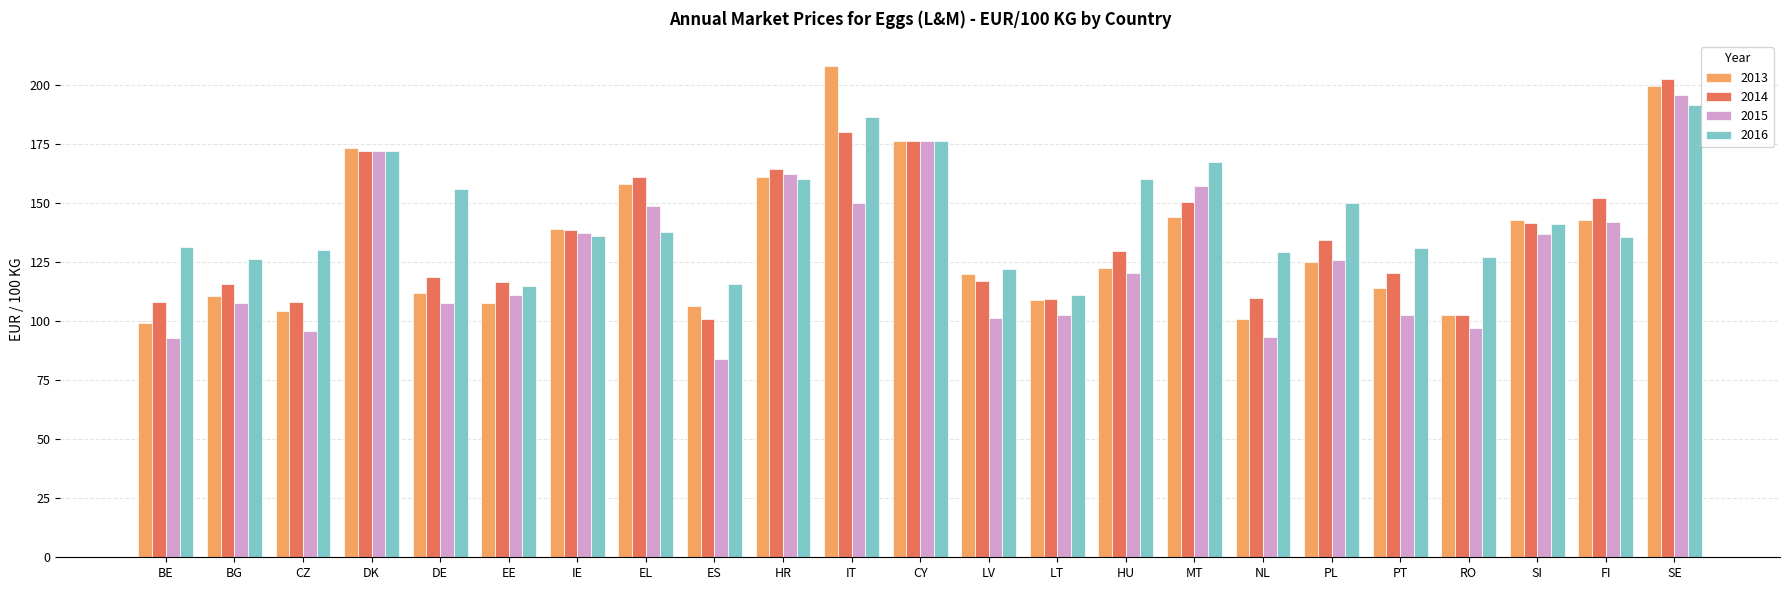

Which series changed the most between BG and HR?

2015